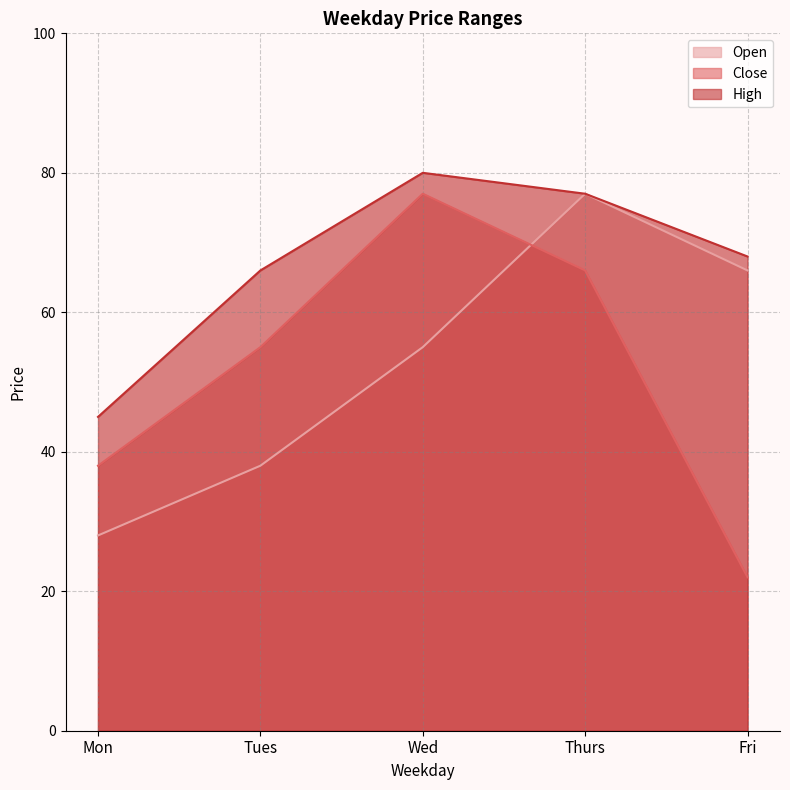

Rank the categories by High value from lowest to highest.

Mon, Tues, Fri, Thurs, Wed